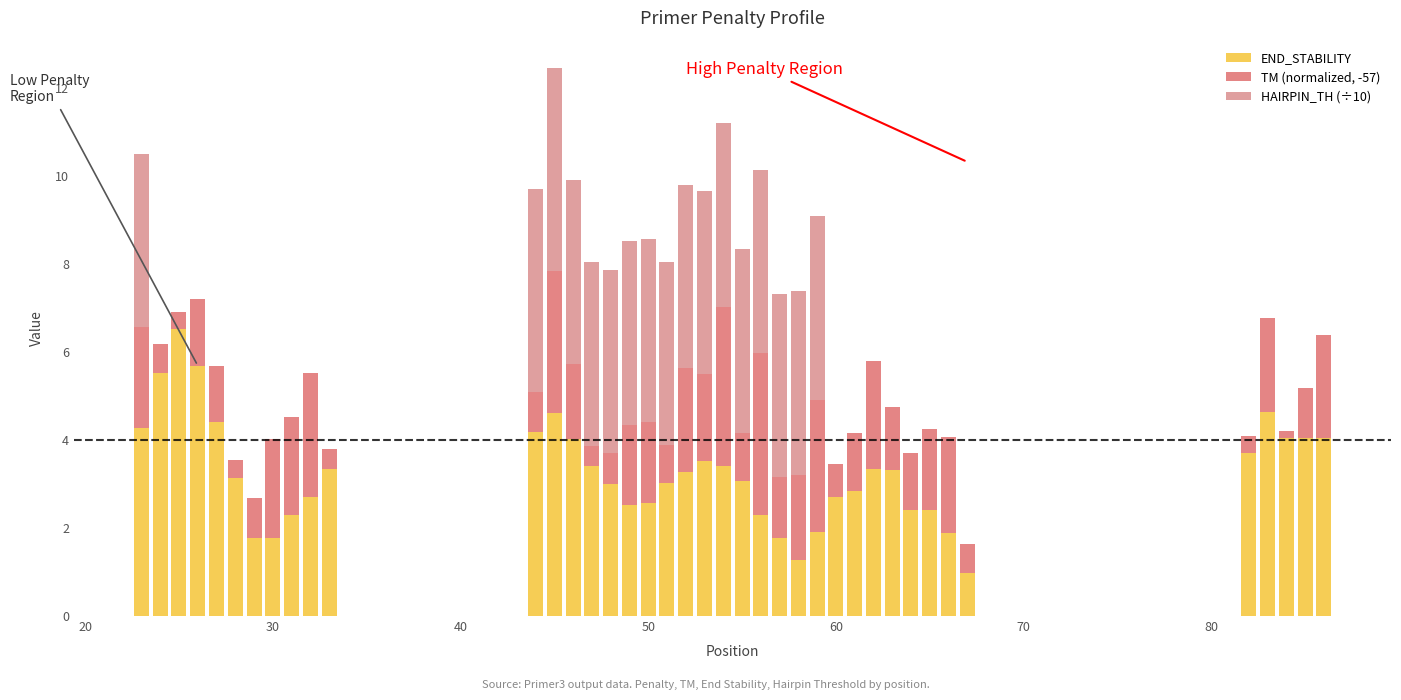

What is the sum of all END_STABILITY values?

129.6